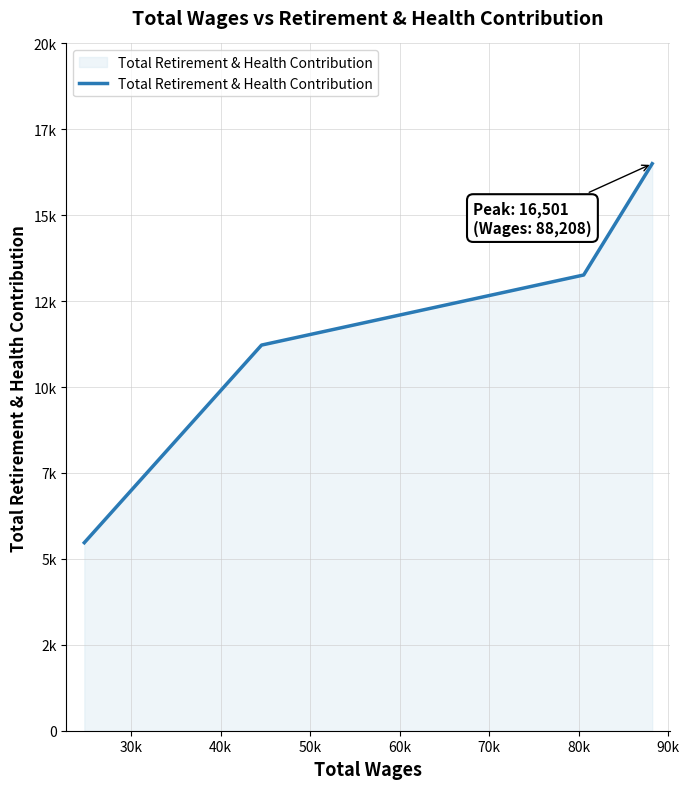

Does the chart have visible grid lines?

Yes